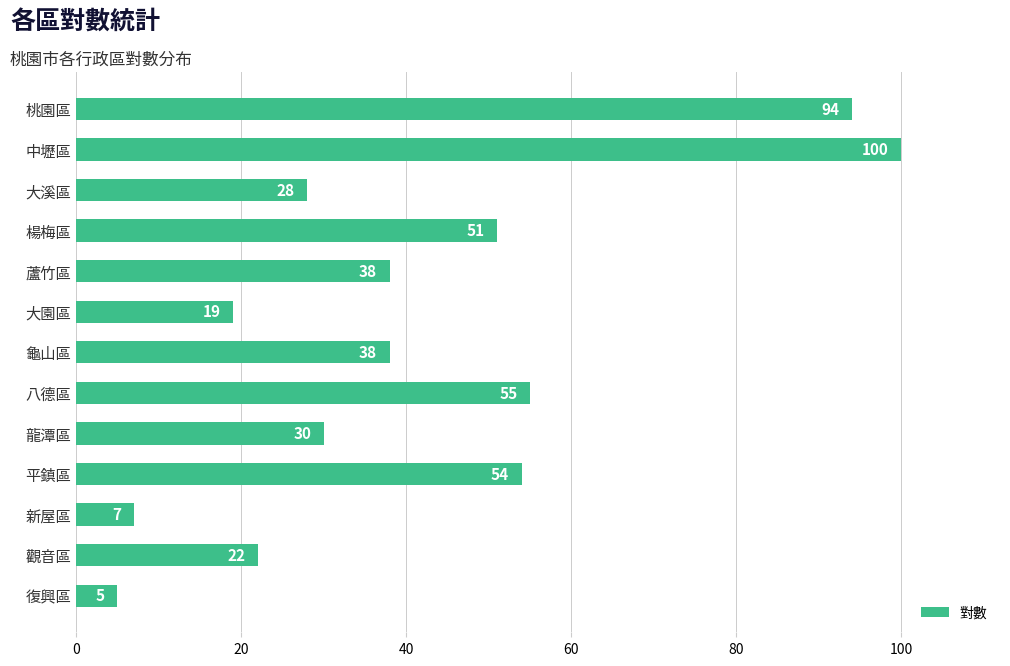

What is the change in value from 復興區 to 大溪區?

+23